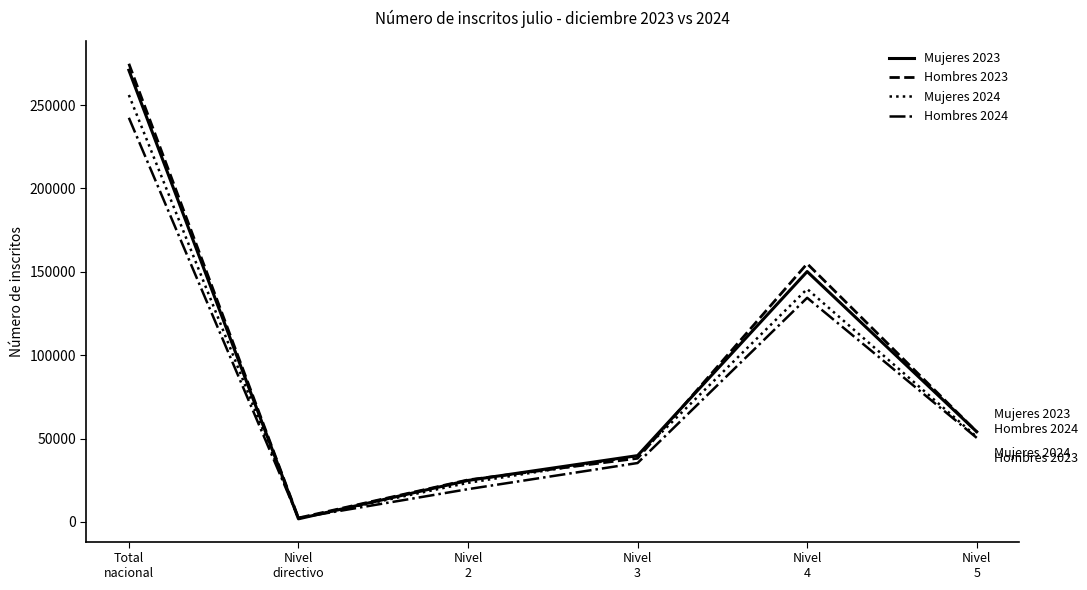

What is the difference between the Mujeres 2023 values at Total
nacional and Nivel
5?

216789